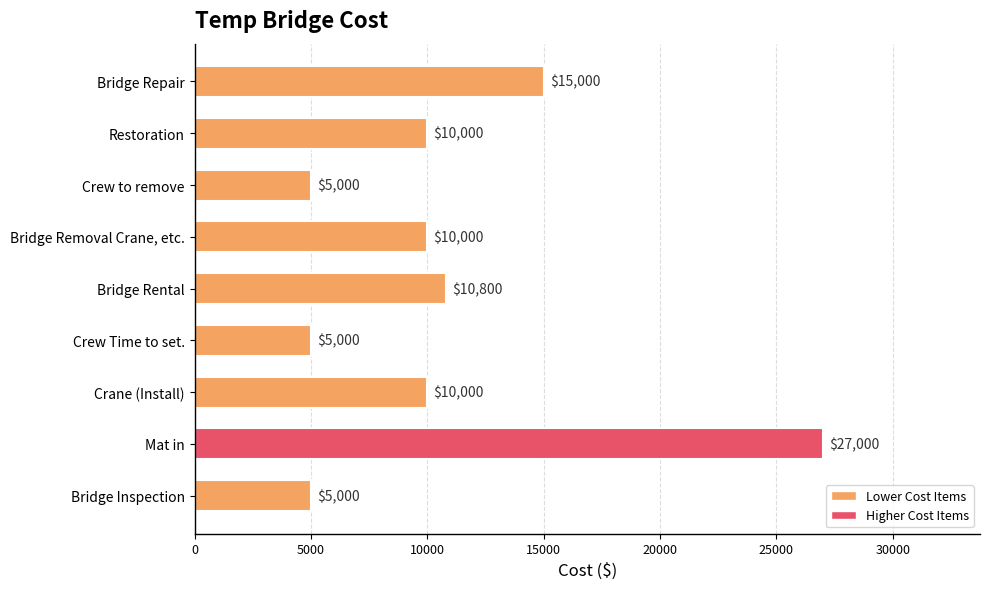

Which has a higher value, Crew Time to set. or Mat in?

Mat in